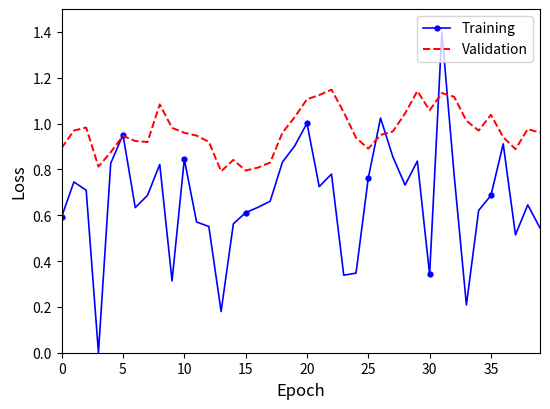

Rank the series by their maximum value, from highest to lowest.

Training, Validation